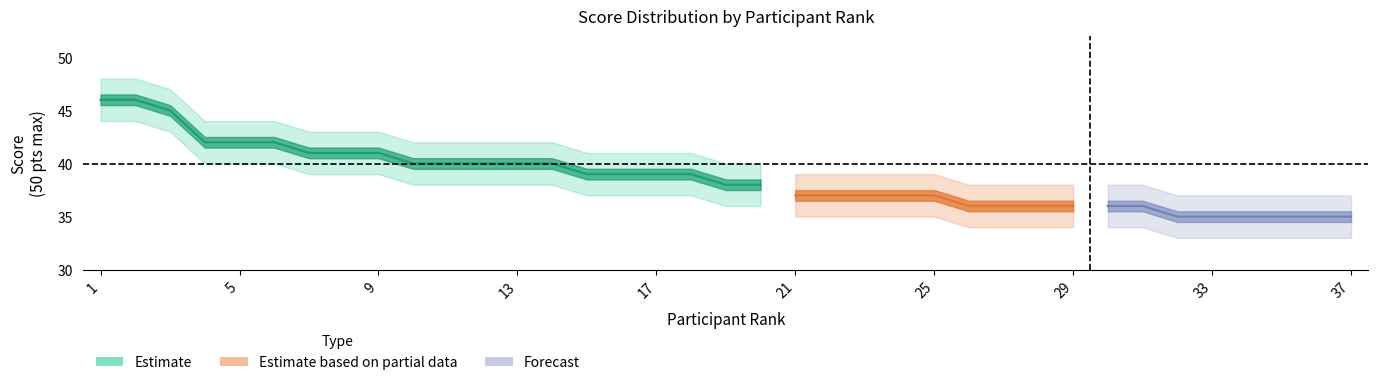

Is the value of pct_center at 29 greater than the value of pct_upper at 10?

No